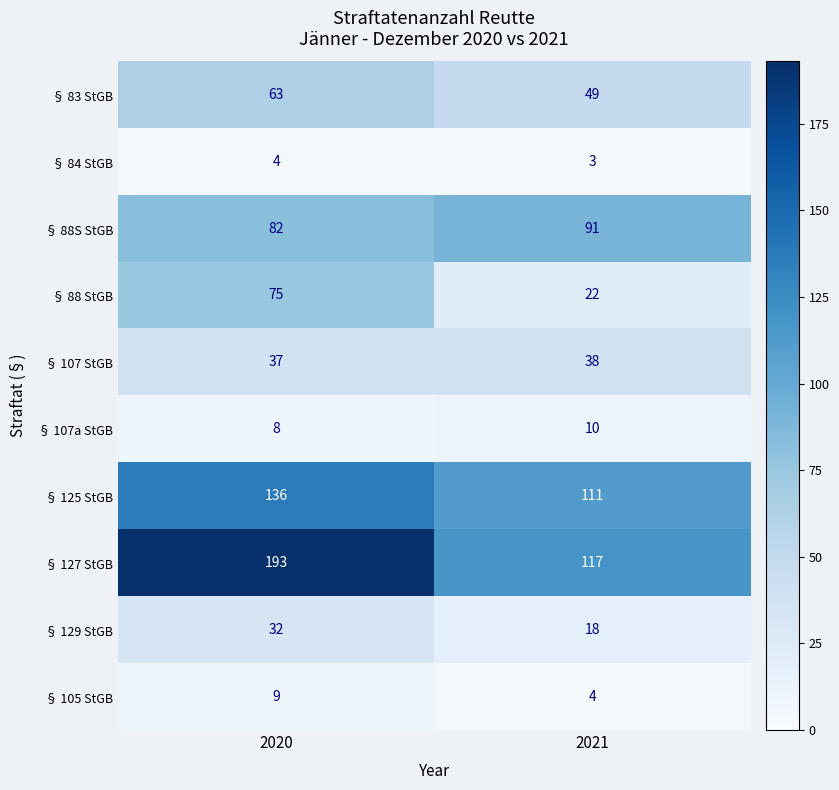

Which series has the largest total across all categories?

§ 127 StGB